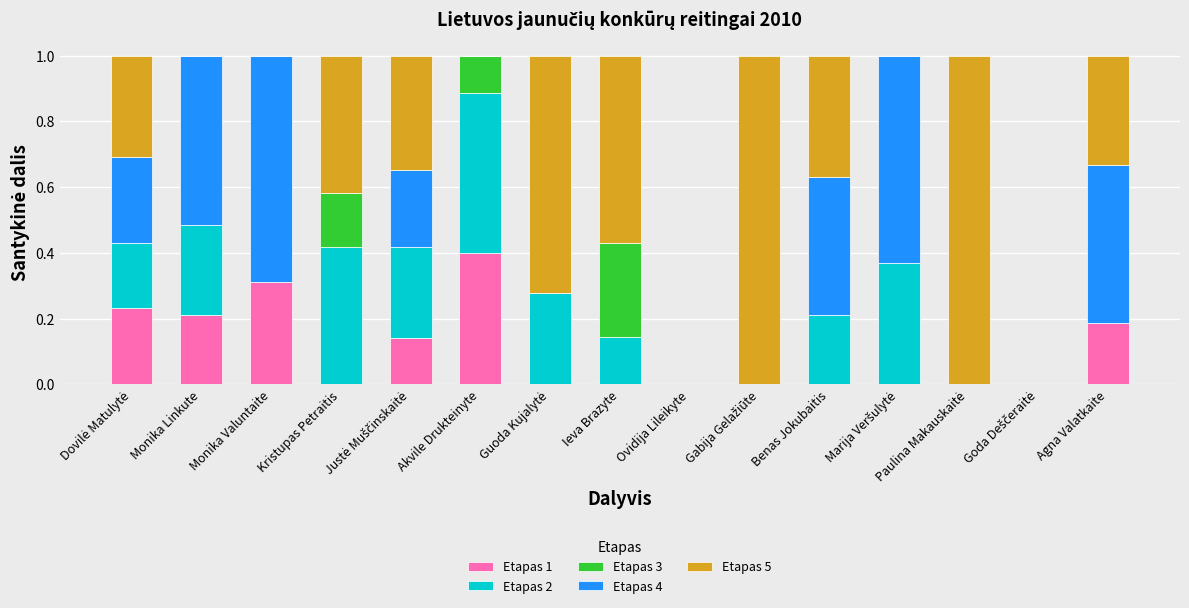

Which category has the highest value in the Etapas 1 series?

Akvile Drukteinyte